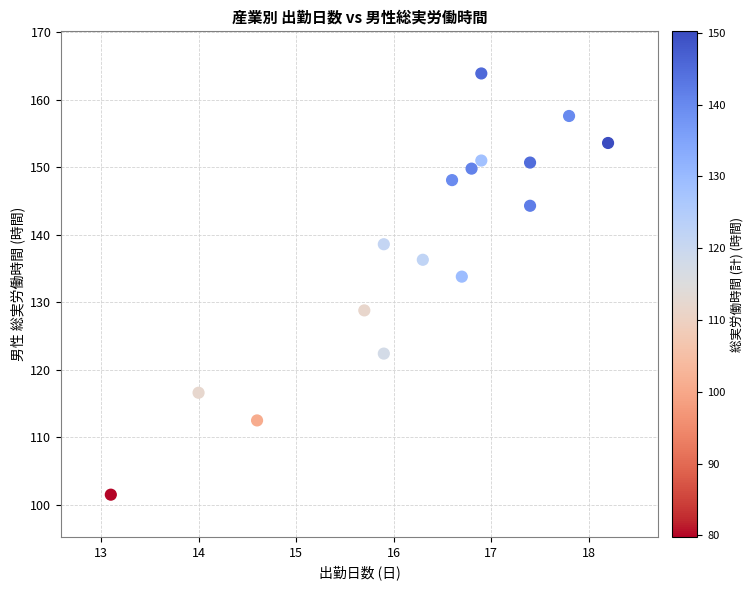

What is the range of X values (max minus min)?

5.1